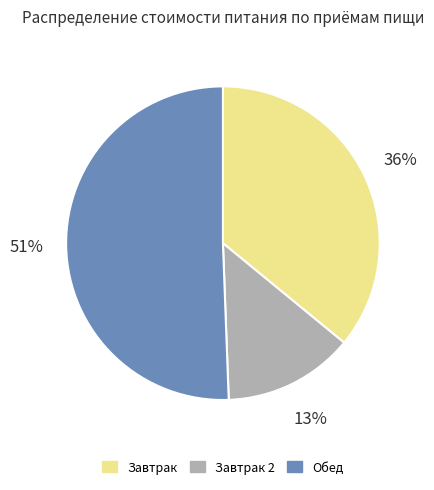

Is there a majority slice in this chart?

Yes